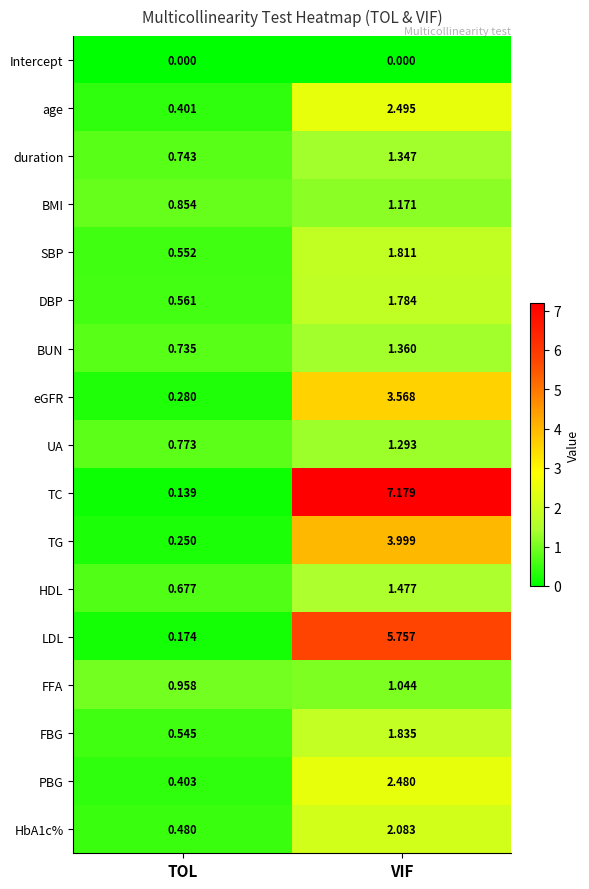

At which category is the sum across all series the highest?

VIF